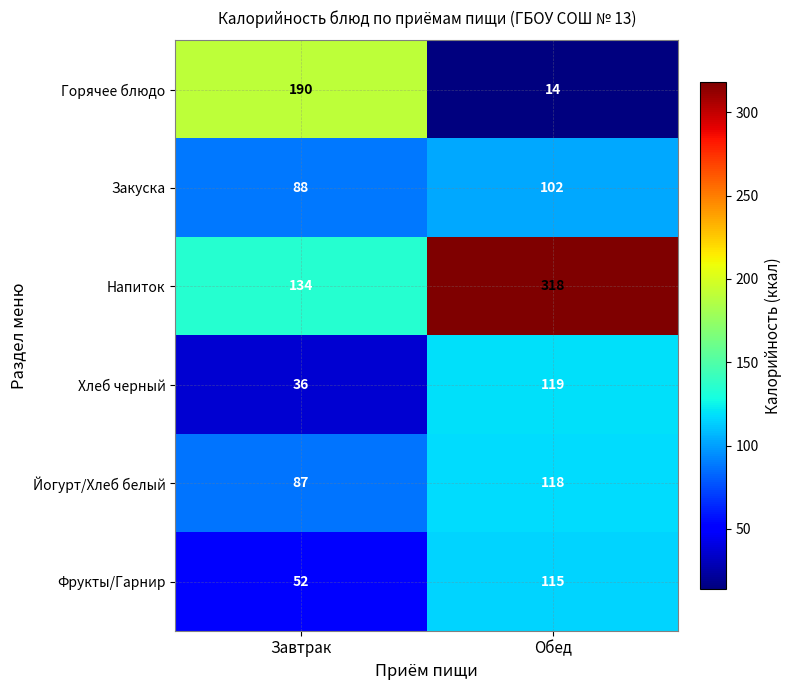

Is it true that Напиток equals 318 at Обед?

True